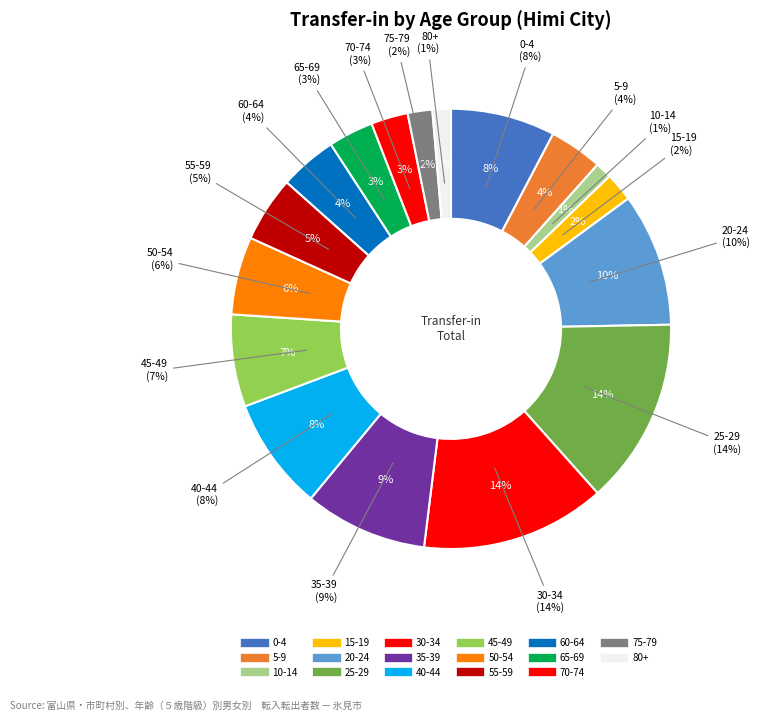

To the nearest percent, what portion does 55-59 represent?

5%